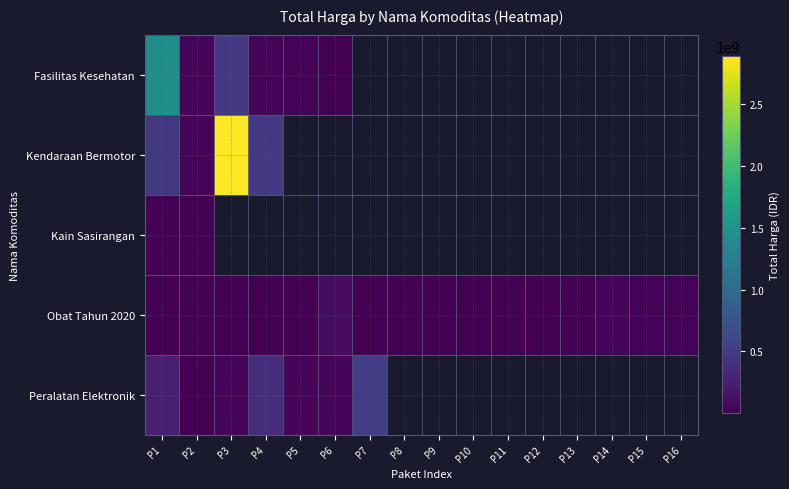

How many series are shown in this chart?

5